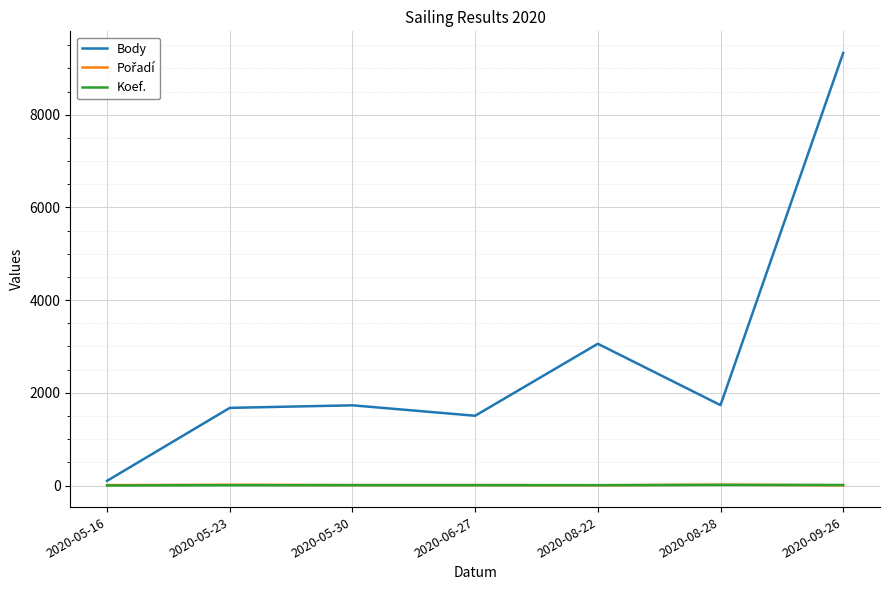

At which category does the chart reach its peak across all series?

2020-09-26